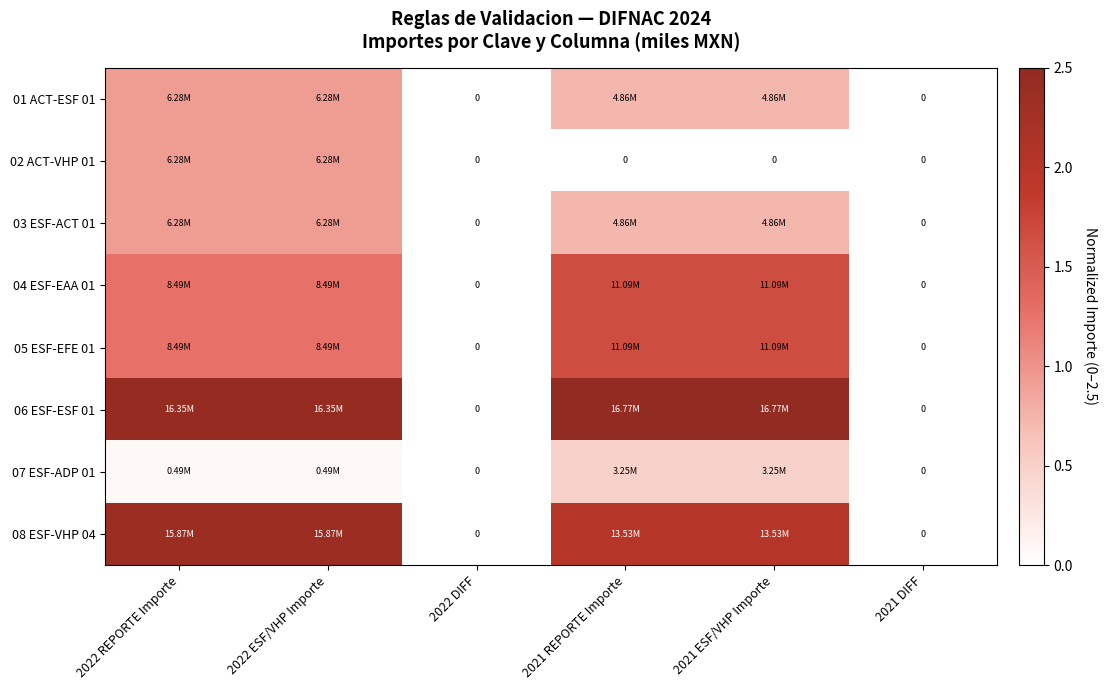

Between 2022 REPORTE Importe and 2022 ESF/VHP Importe, which series saw the biggest shift?

01 ACT-ESF 01